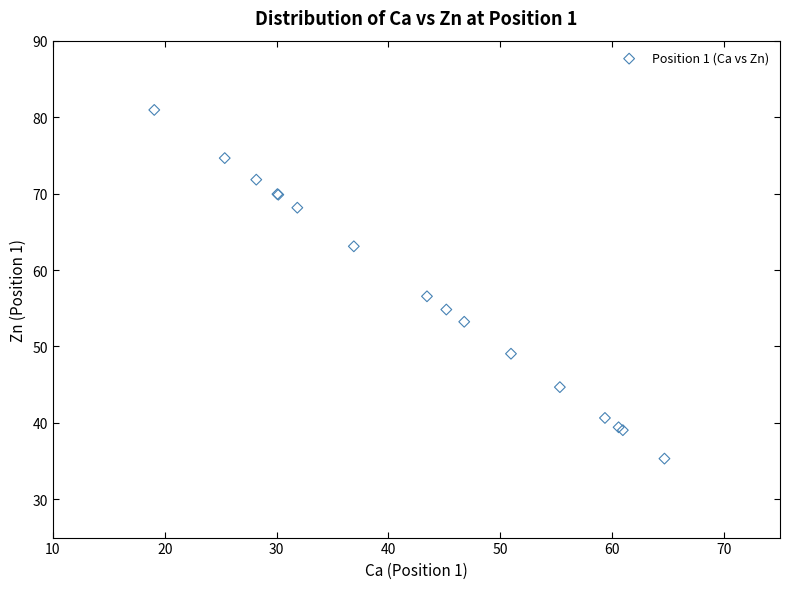

What Y value in the scatter plot is closest to 58?

56.6